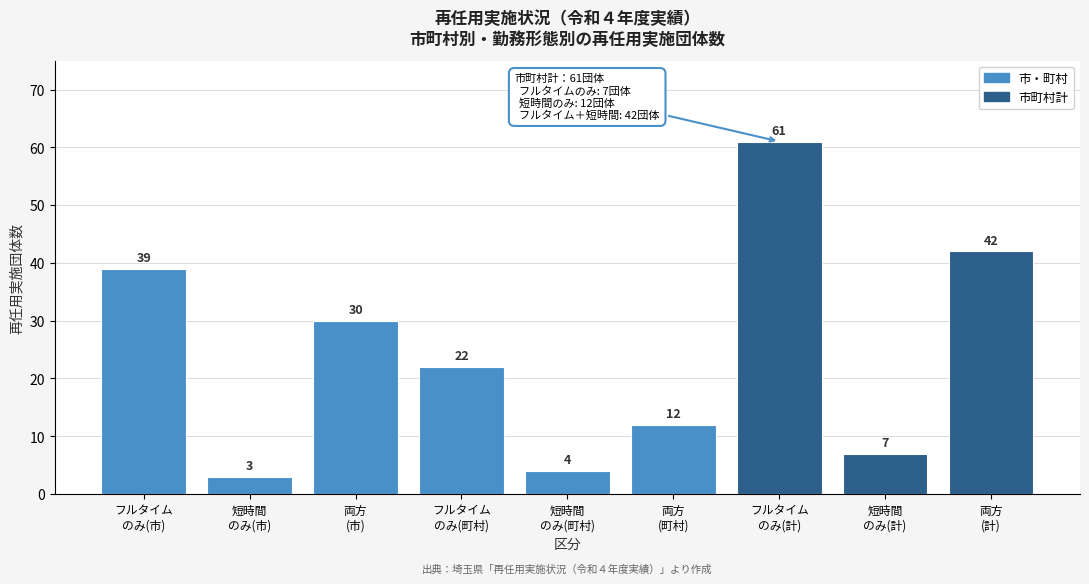

Reading left to right, transcribe all the data shown in this chart.

39	3	30	22	4	12	61	7	42